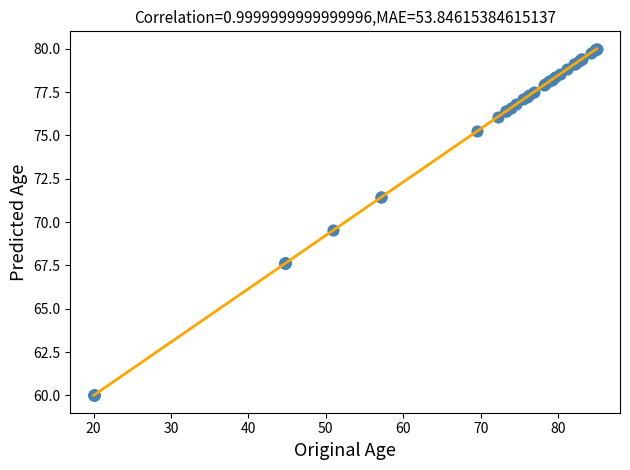

What Y value in the scatter plot is closest to 70?

69.5